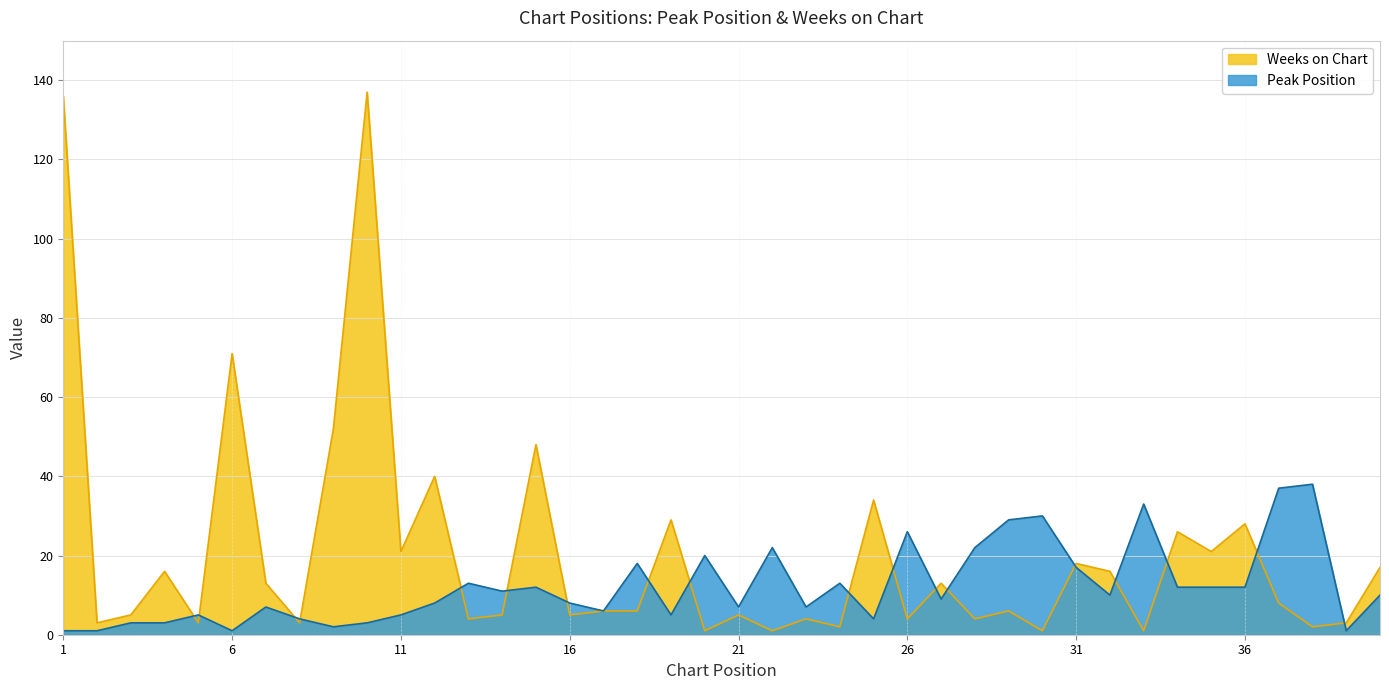

Reading left to right, extract all data points from this chart.

Peak Position: 1	1	3	3	5	1	7	4	2	3	5	8	13	11	12	8	6	18	5	20	7	22	7	13	4	26	9	22	29	30	17	10	33	12	12	12	37	38	1	10
Weeks on Chart: 136	3	5	16	3	71	13	3	52	137	21	40	4	5	48	5	6	6	29	1	5	1	4	2	34	4	13	4	6	1	18	16	1	26	21	28	8	2	3	17